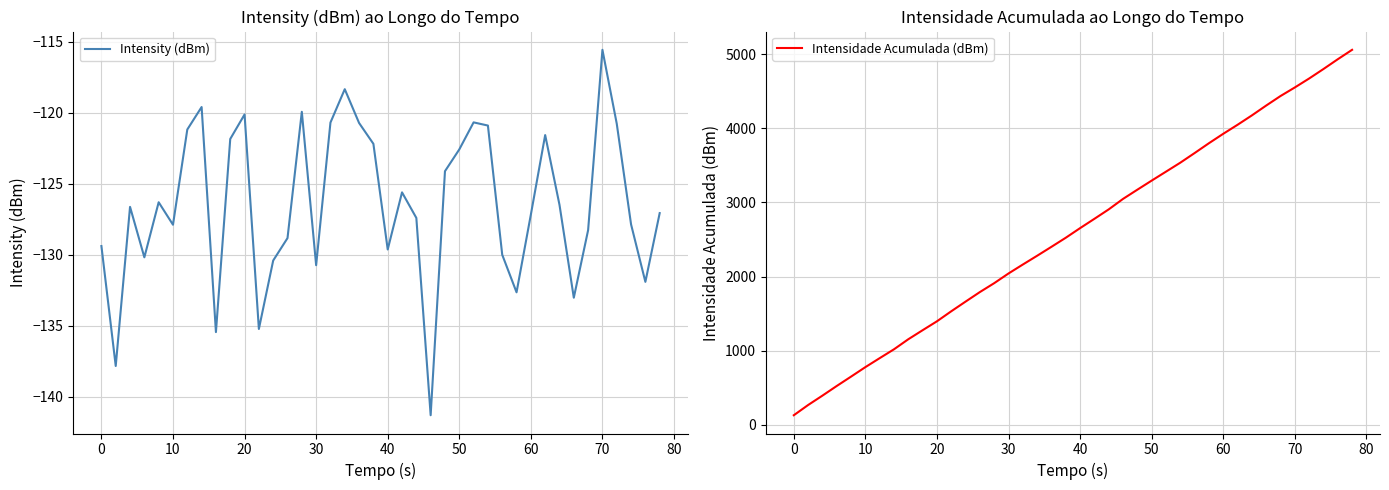

At which label does Intensity (dBm) reach its peak?

70